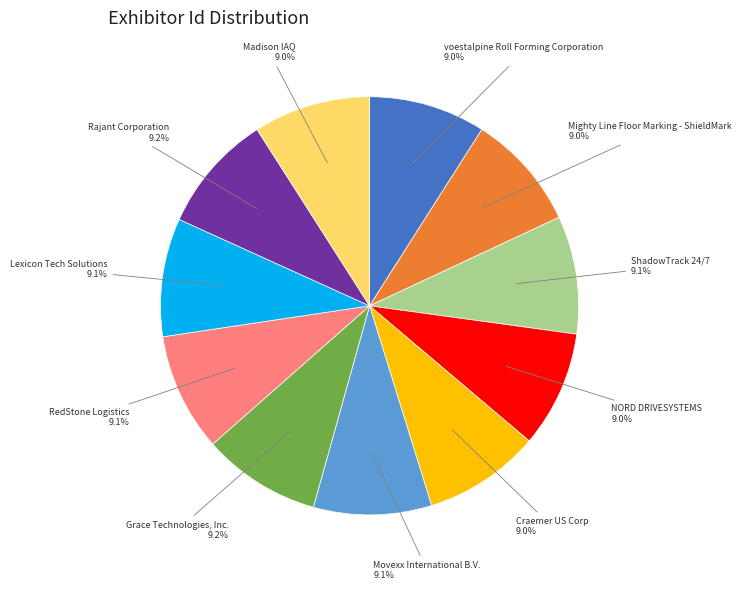

Does any single category account for the majority?

No